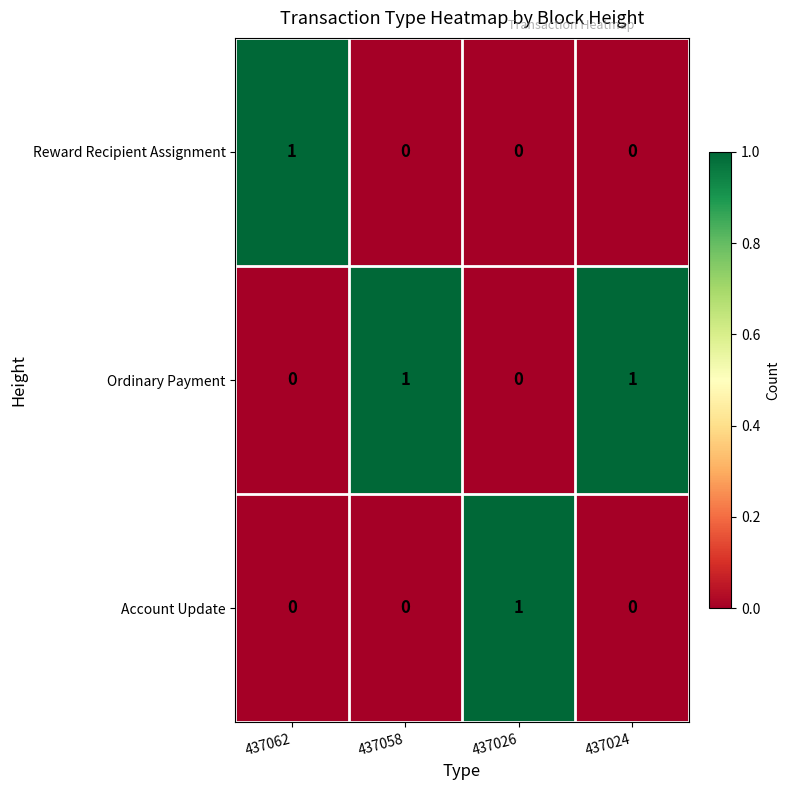

How many Reward Recipient Assignment values are between 0 and 1?

4